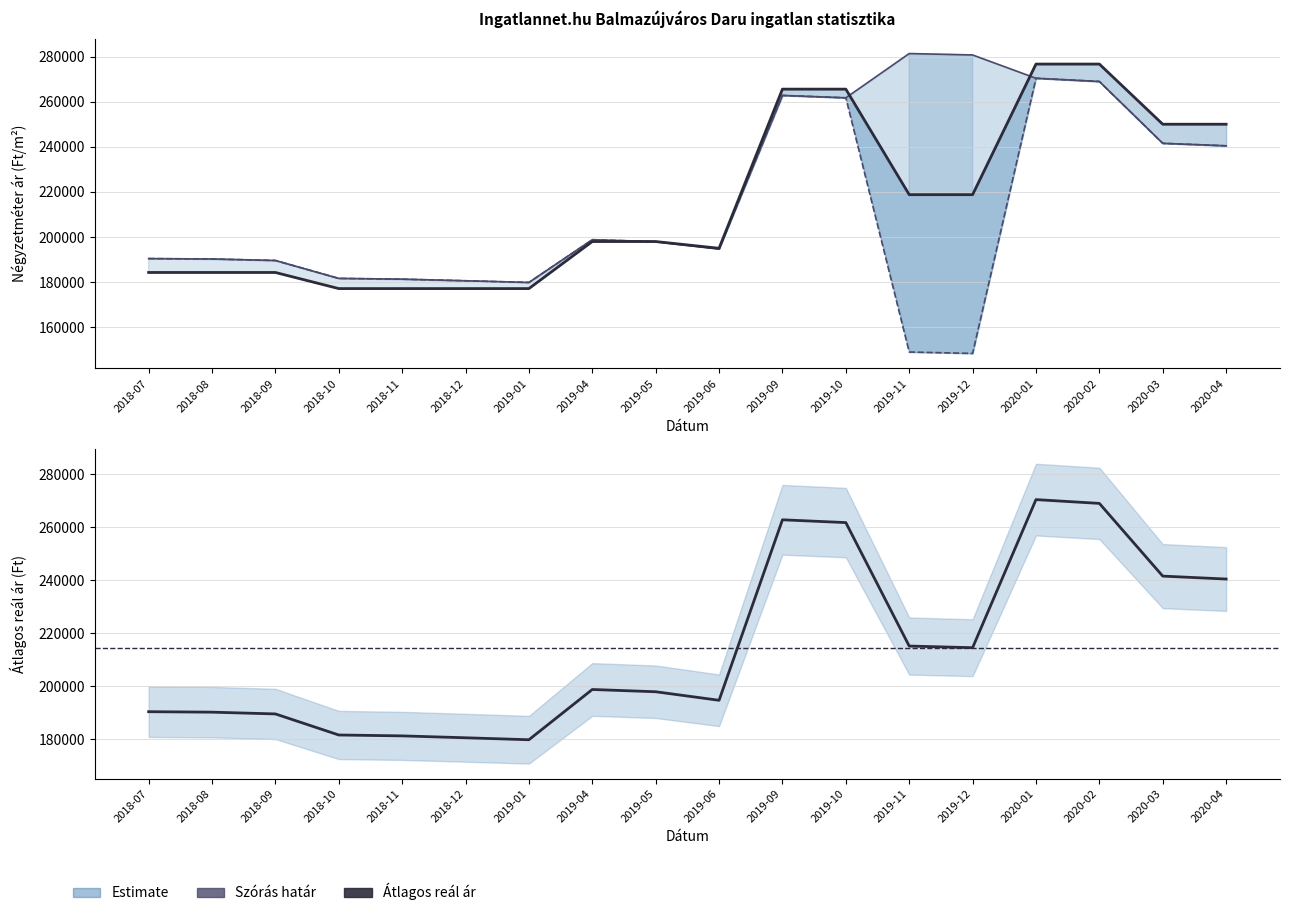

What is the maximum value shown in the chart?

281332